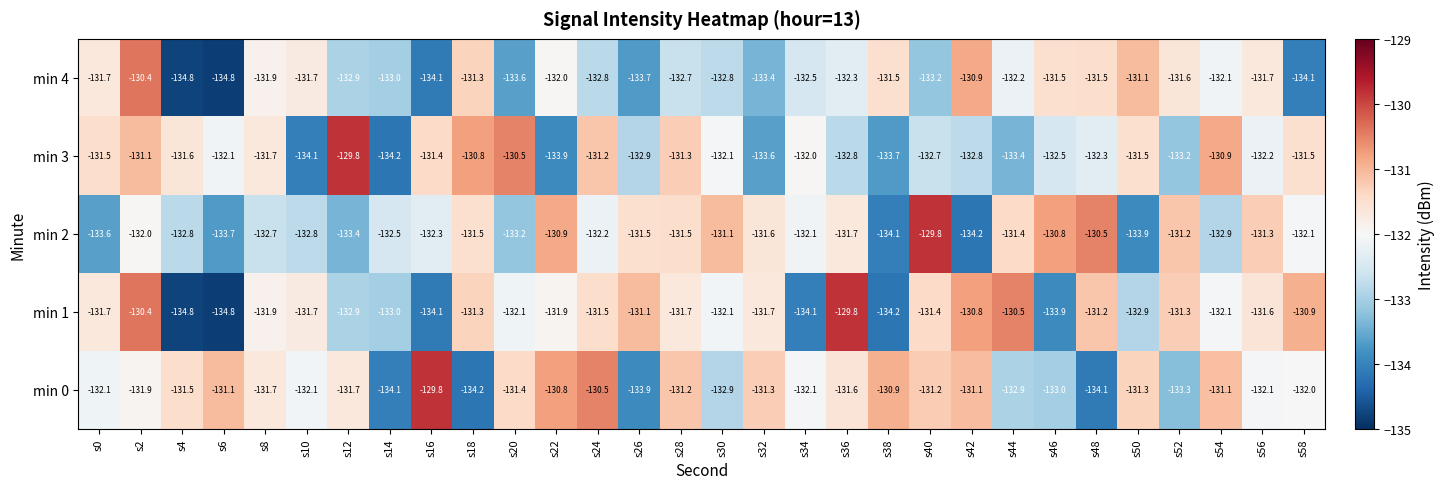

What is the total value across all series at s50?

-660.7